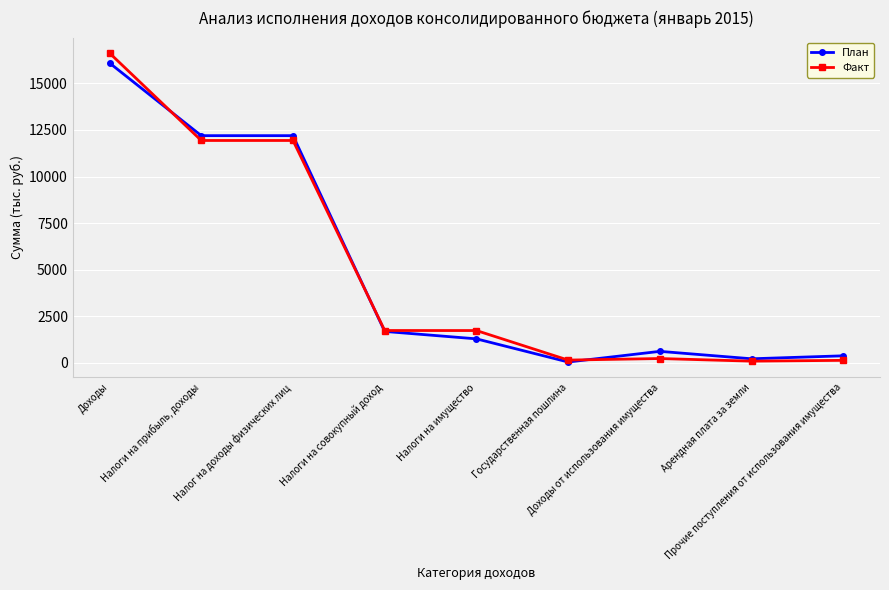

Does the chart display data point markers on the line(s)?

Yes